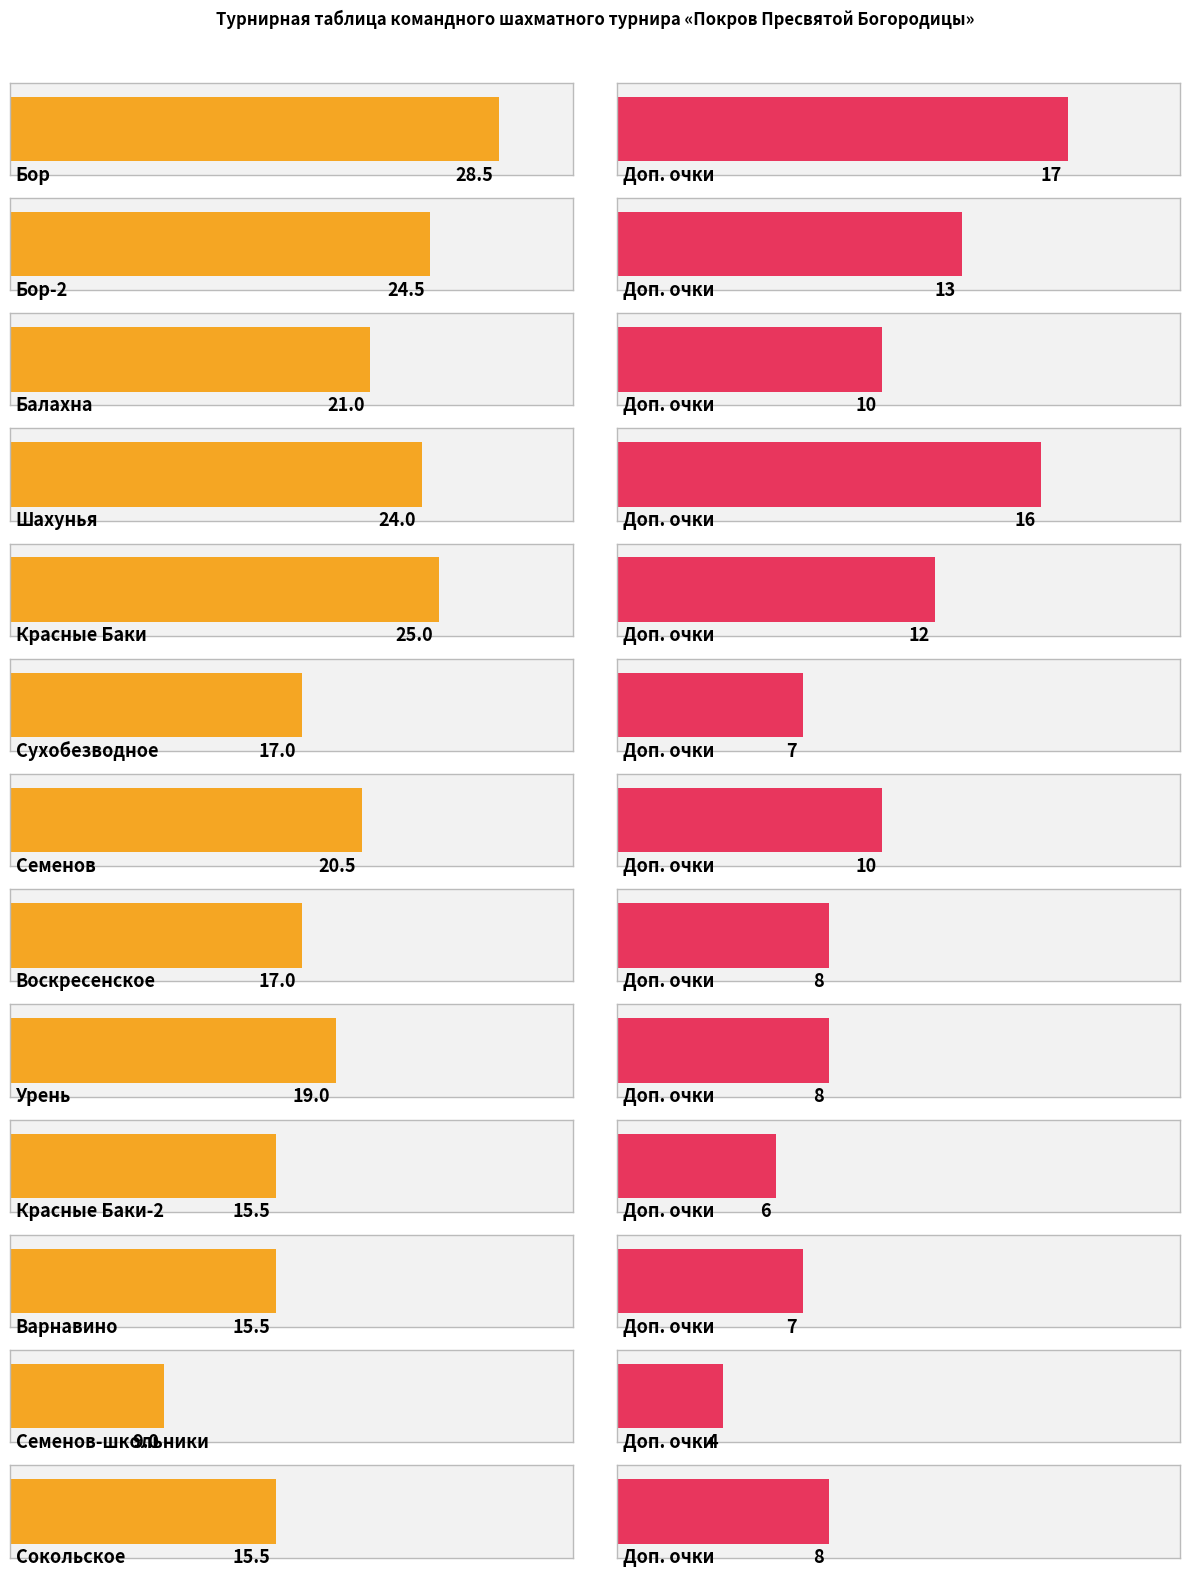

How many values in the доп series exceed 8?

6